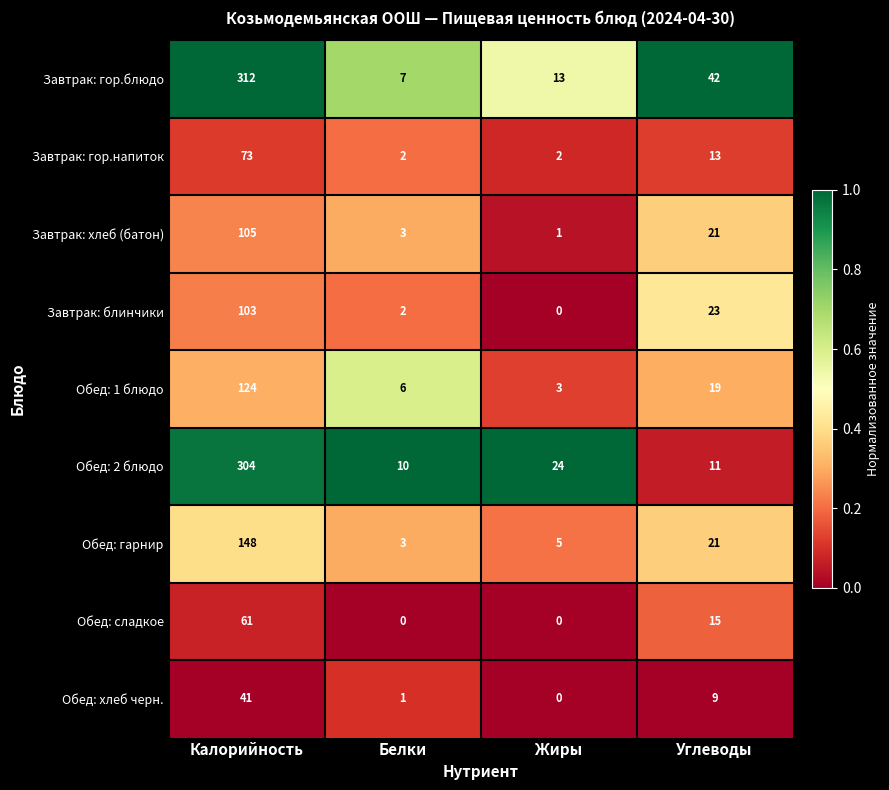

Read the Завтрак: хлеб (батон) value at Калорийность, to the nearest 5.

105